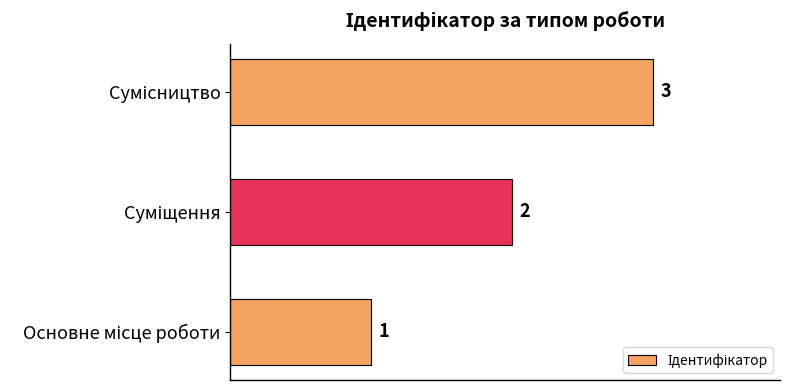

Count the values in the range 1 to 3.

3